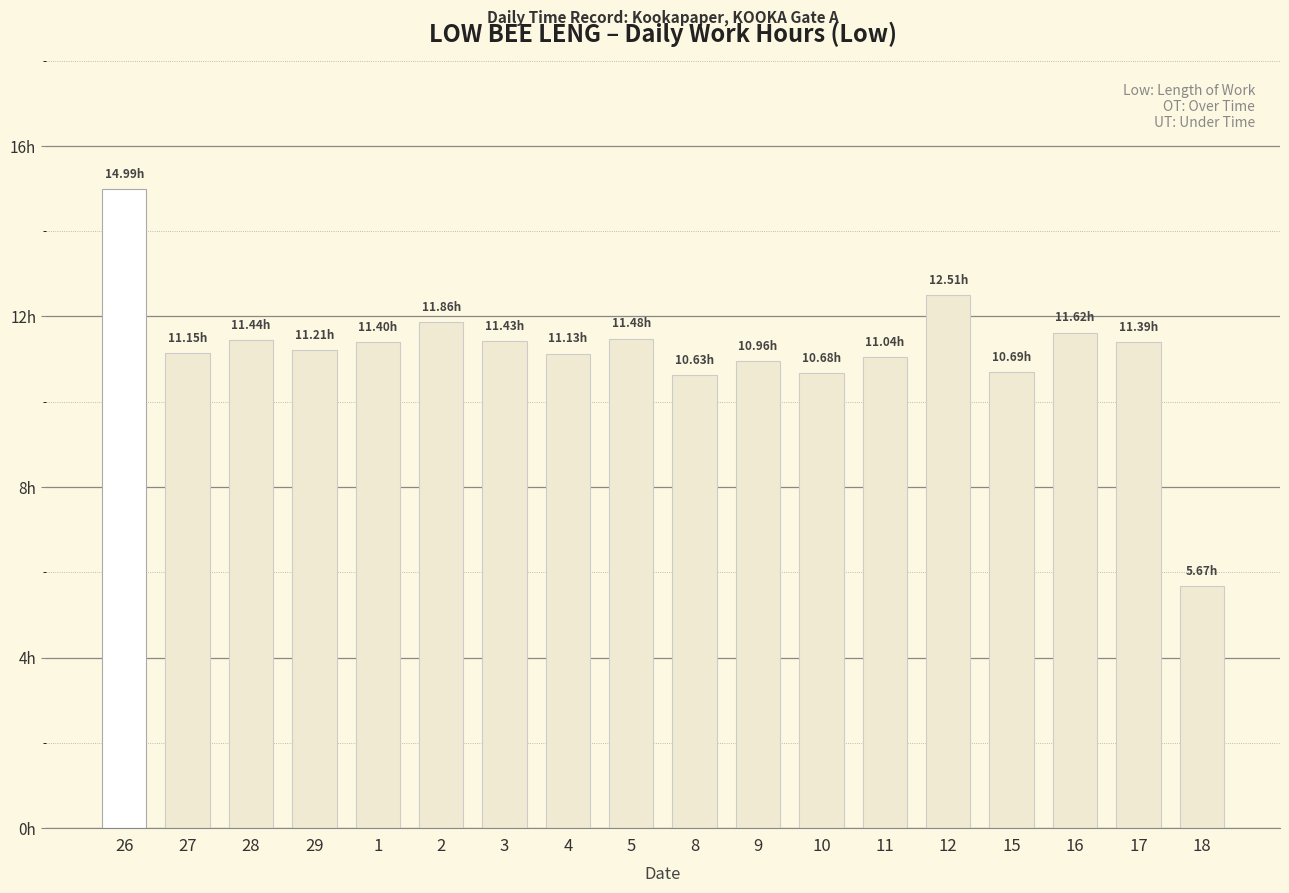

What is the greatest value displayed?

15.0